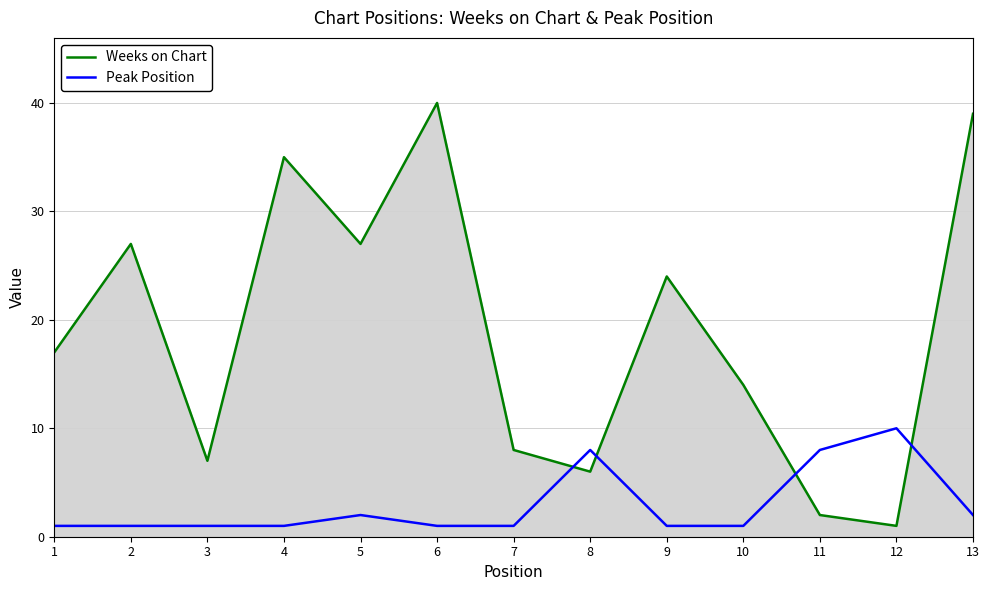

What is the value of the Weeks on Chart point at the 7th from the left?

8